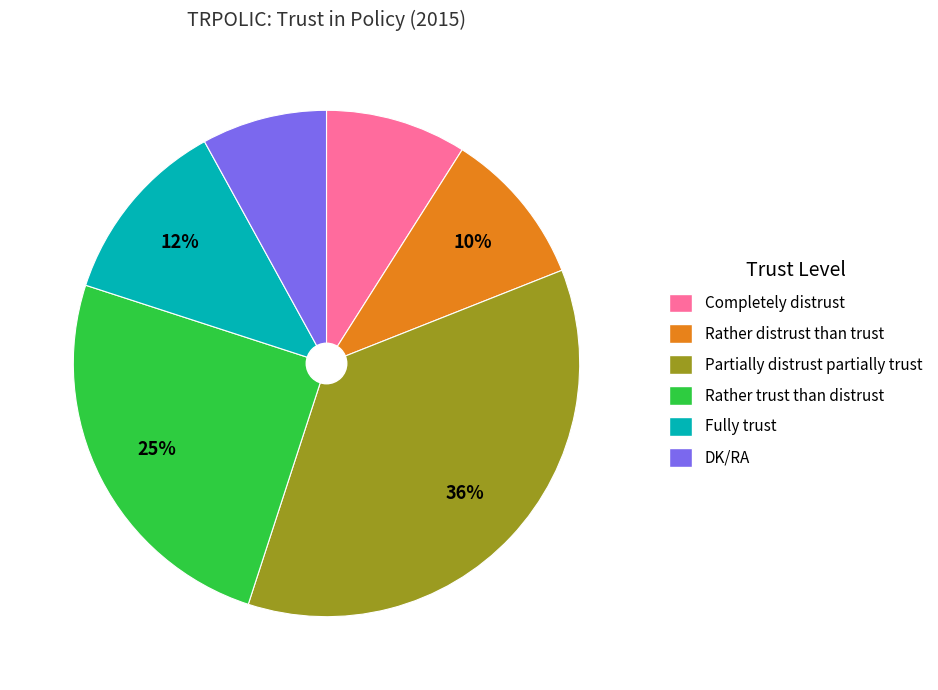

How many slices are in this pie chart?

6